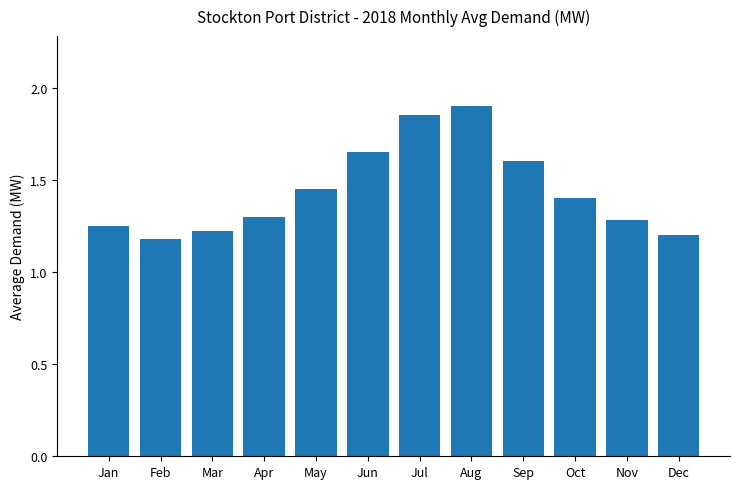

What is the sum of the values at Nov and Oct?

2.7